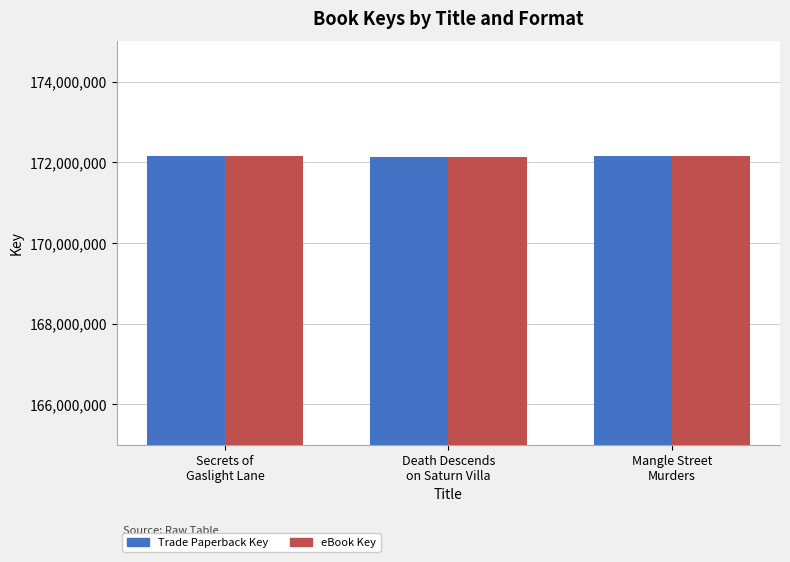

What value does the Trade Paperback Key series have at Death Descends
on Saturn Villa, to the nearest 10?

172143360